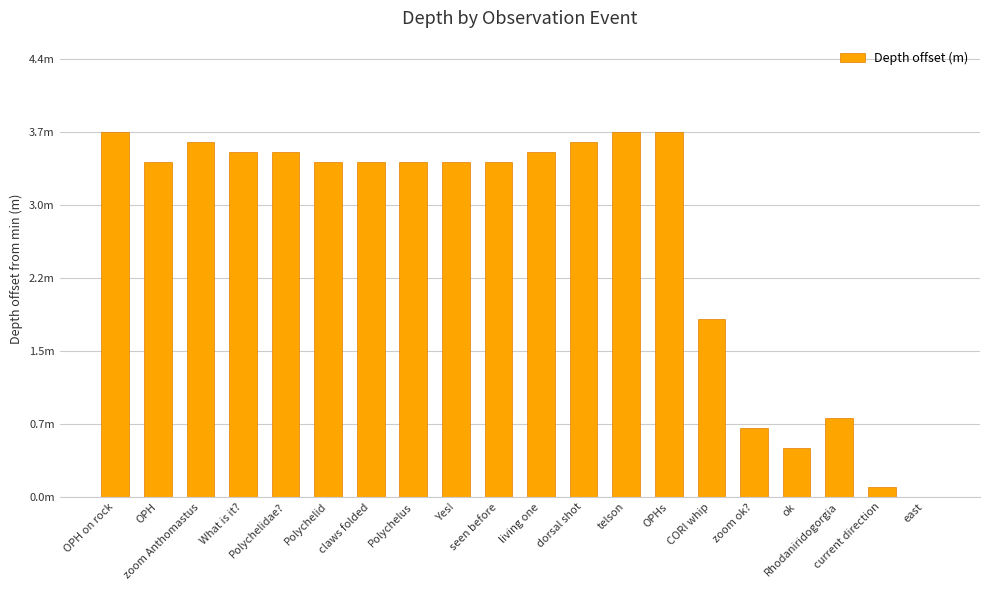

Count the number of data series in this chart.

1